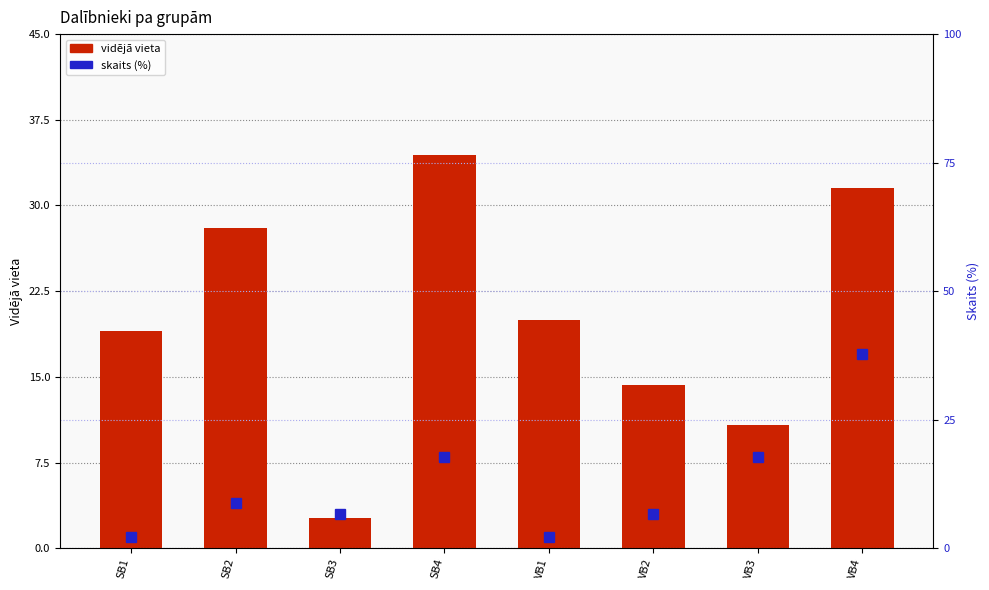

The value of vidējā vieta at SB4 is 34.4. True or false?

True